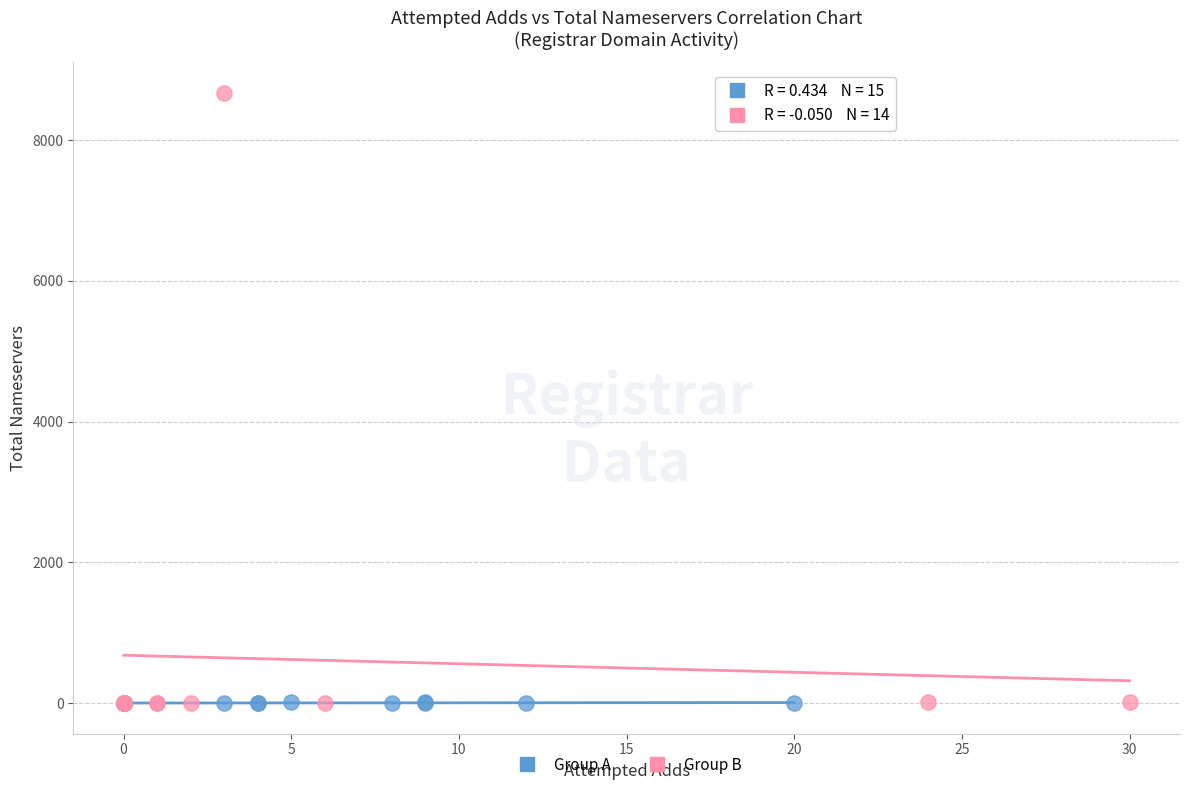

What are all the series names shown in the legend?

Group A, Group B